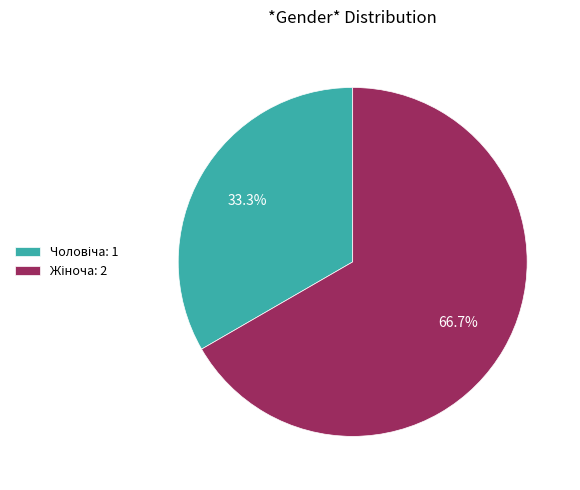

Does any single category account for the majority?

Yes